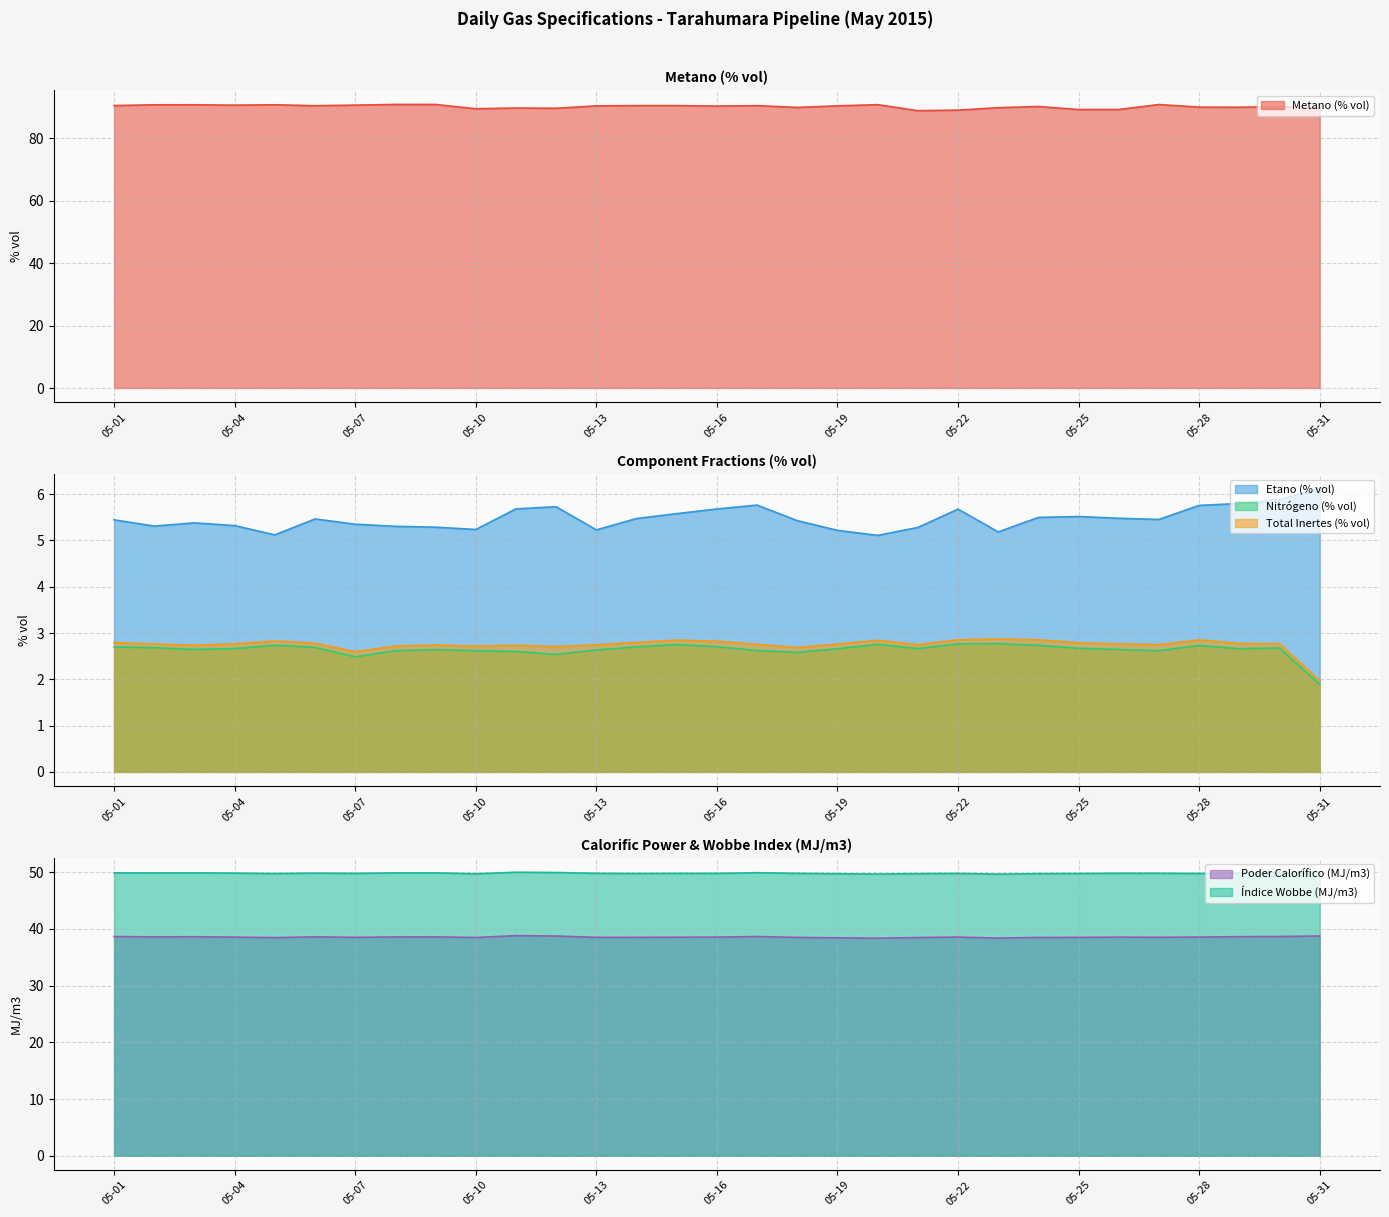

Between 05-04 and 05-26, which is larger?

05-04